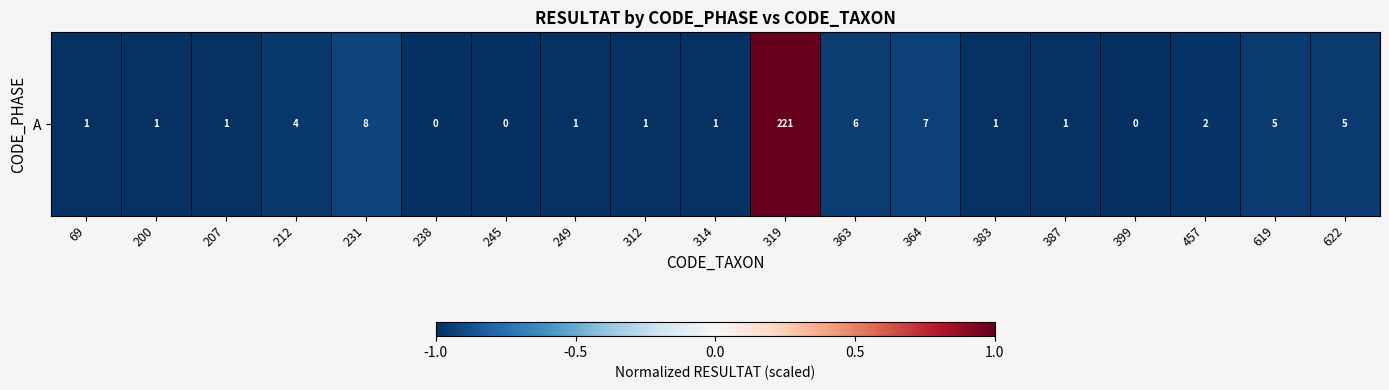

How many values are between 0 and 1?

1